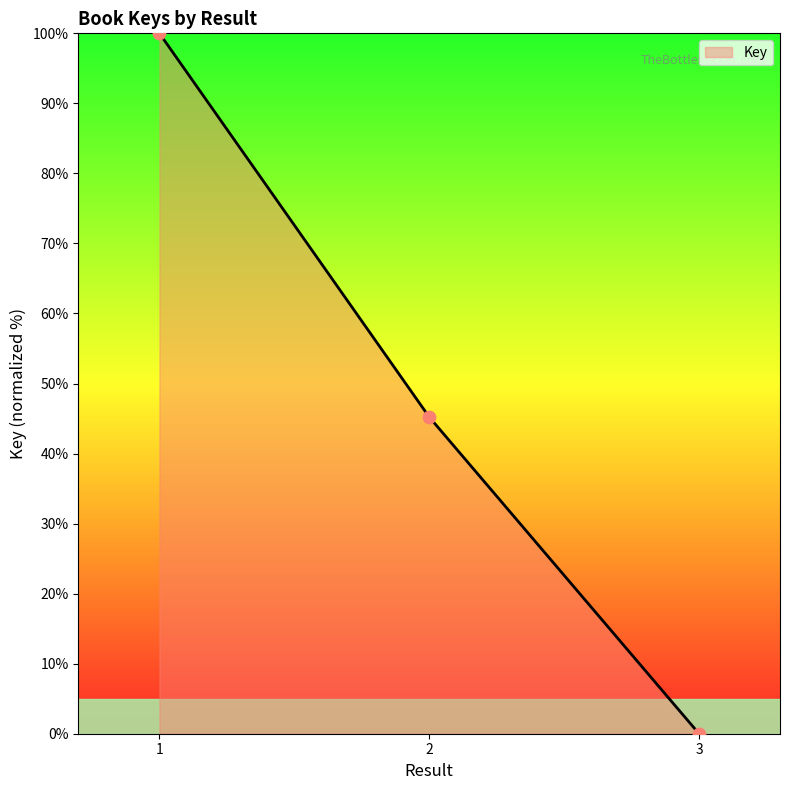

What is the ratio of the value at 1 to the value at 2?

2.2